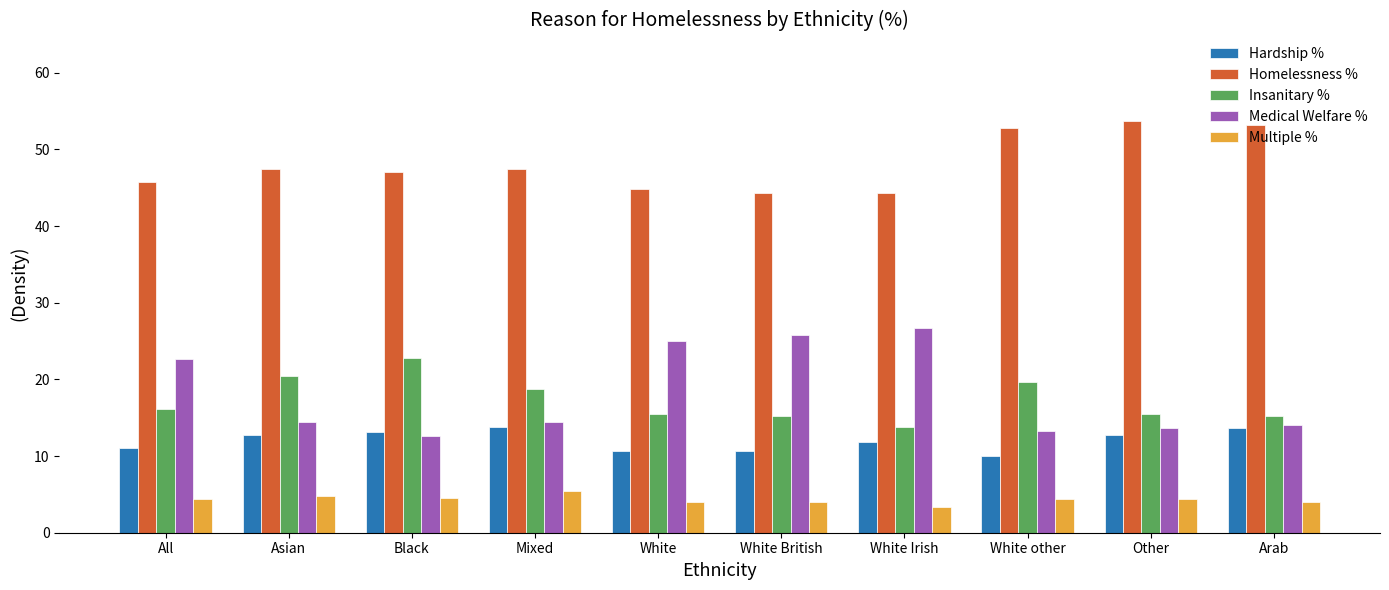

What is the label of the 7th bar from the right?

Mixed